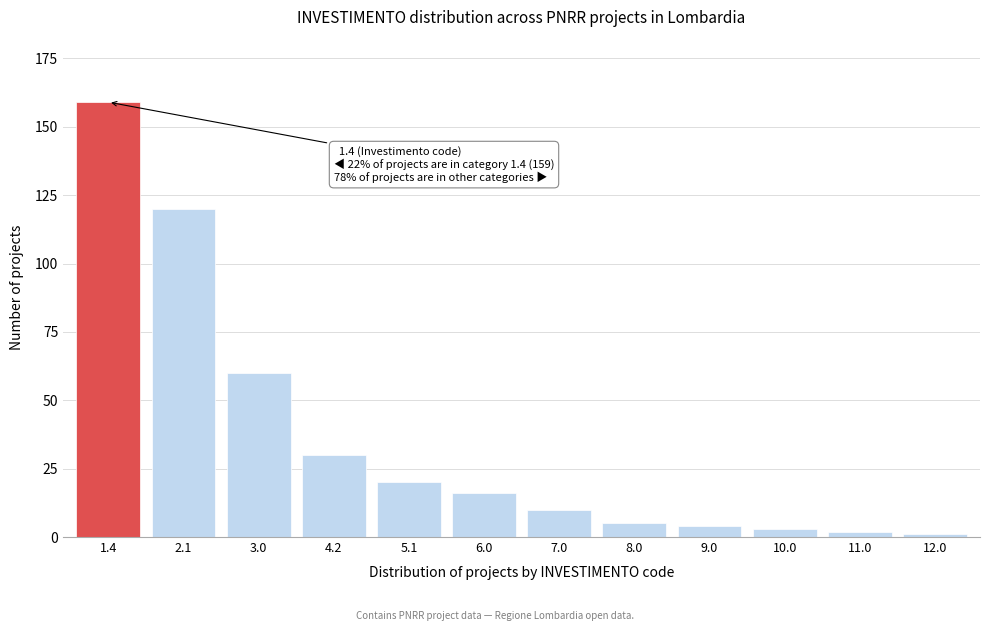

Reading right to left, list all the values displayed in this chart.

1	2	3	4	5	10	16	20	30	60	120	159